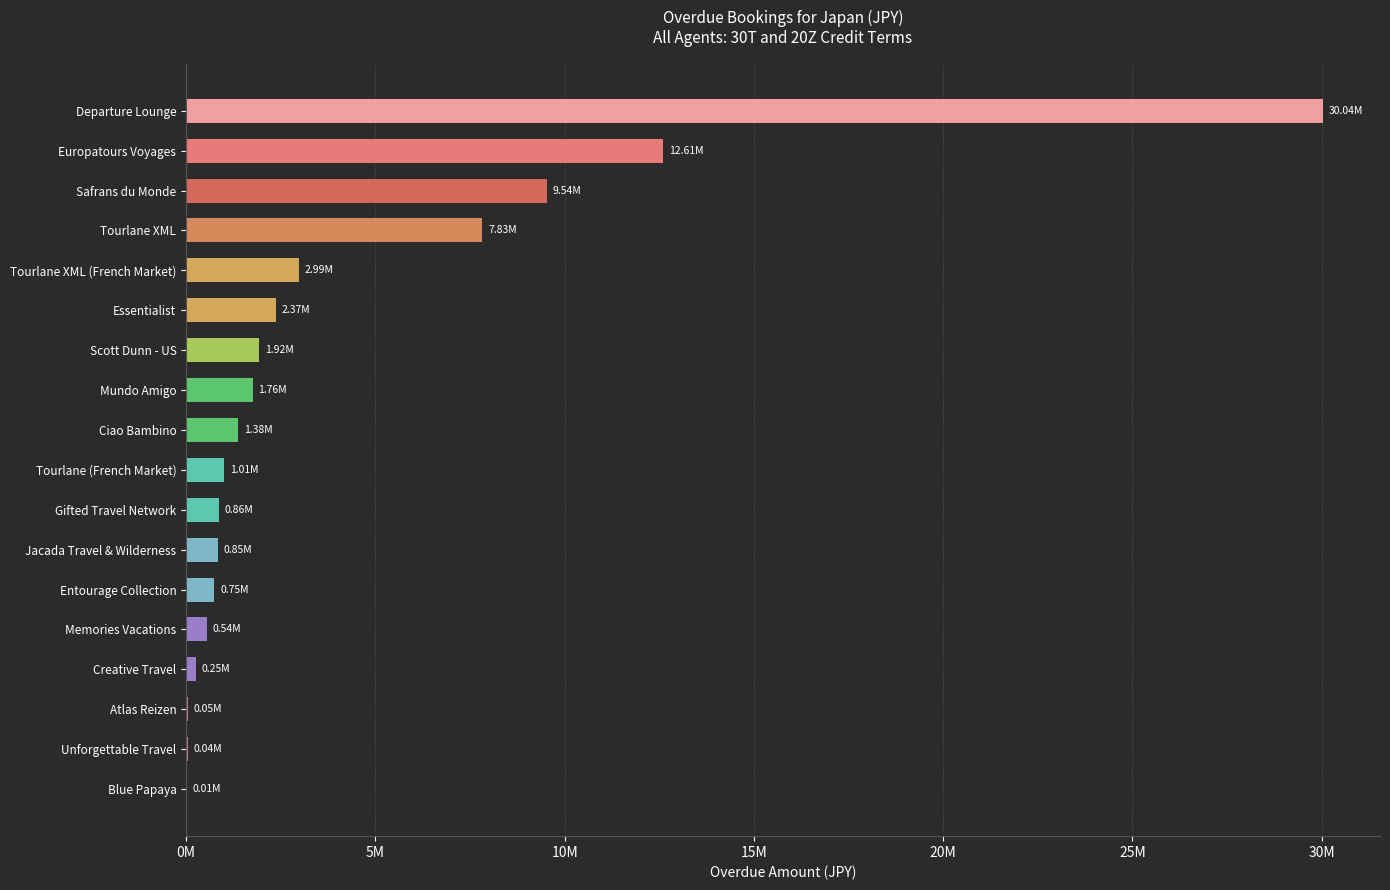

What is the minimum value shown in the chart?

6330.0